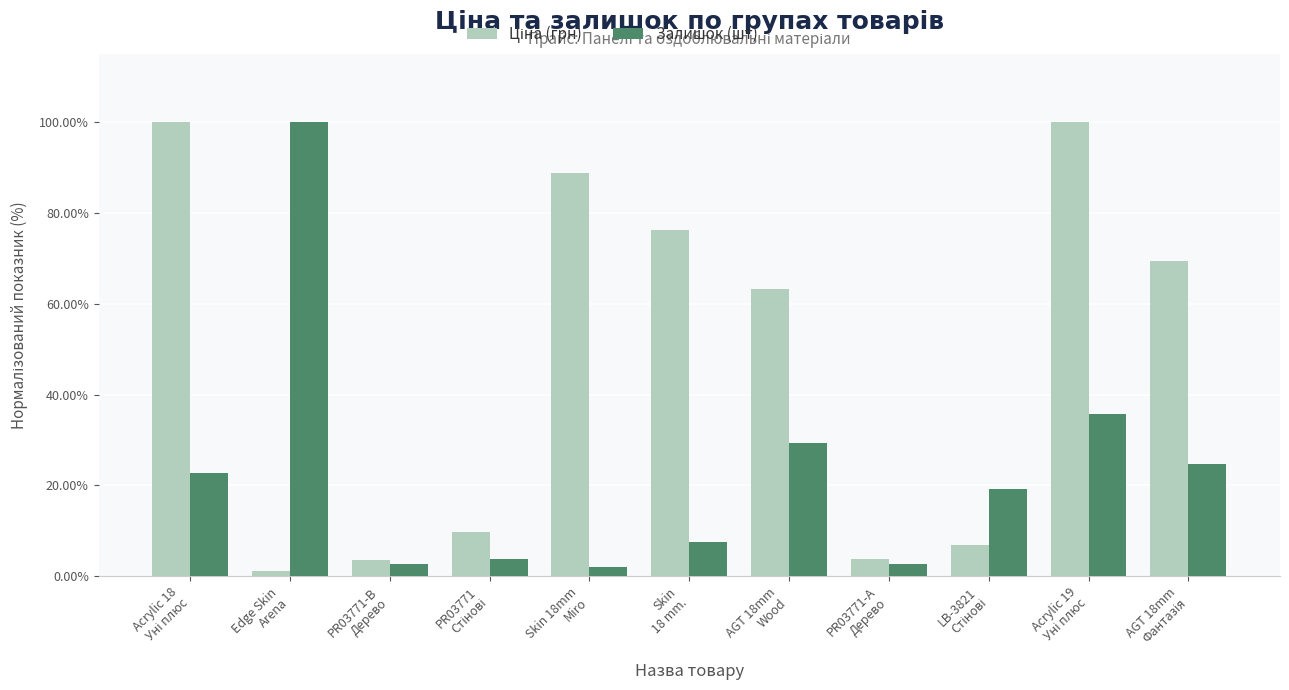

What is the average value of the Залишок (шт) series?

22.8